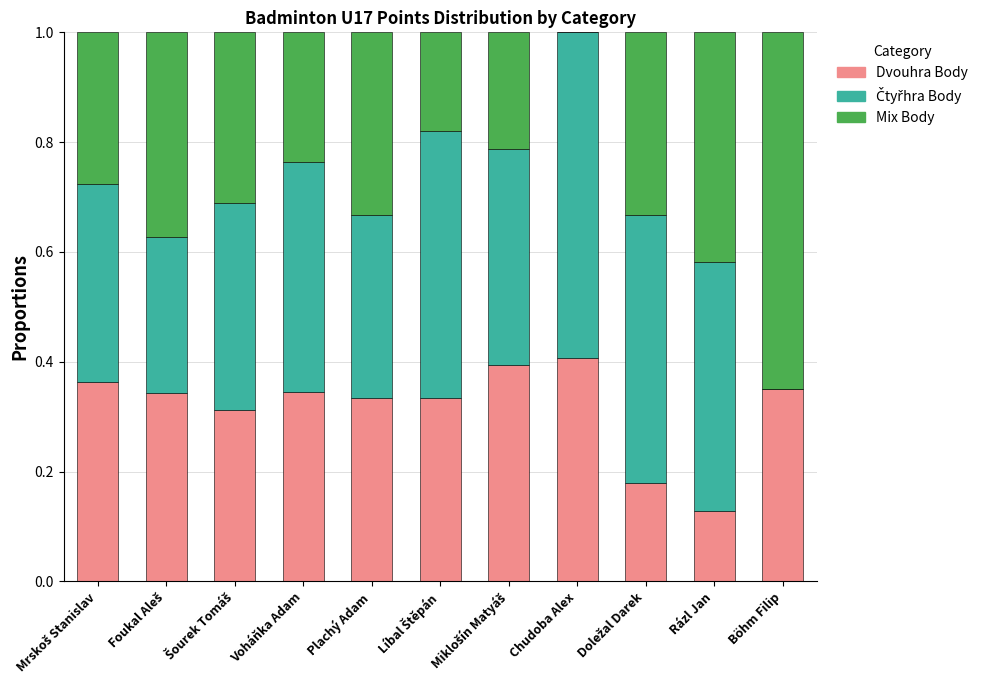

Are the bars horizontal?

No